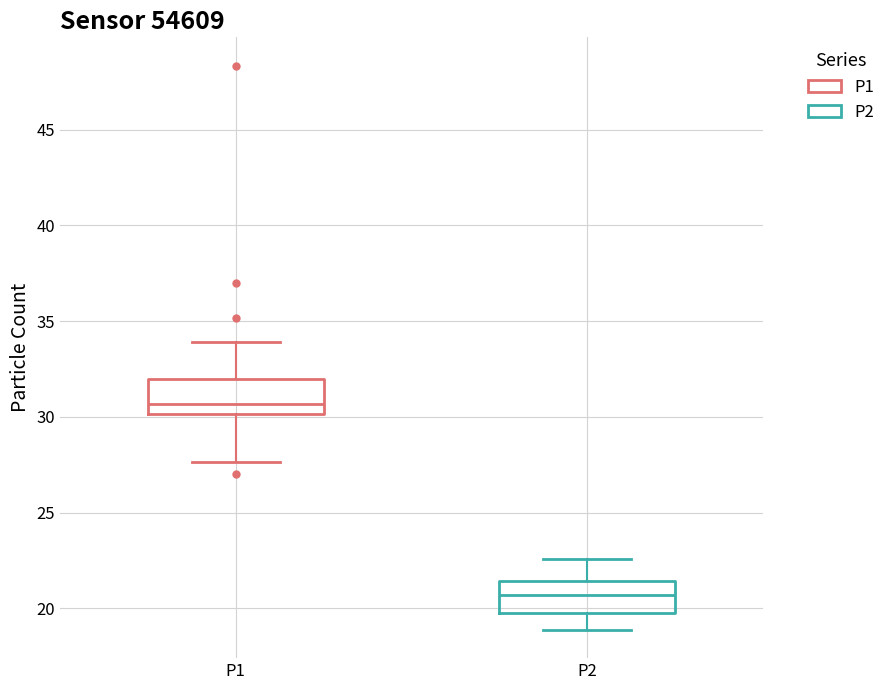

Reading left to right, transcribe this box plot: for each box, give where its median line is, the range the box spans, and where its two whiskers end, as read against the y-axis. The values are not printed on the chart, so give them approximately, as read against the axis.

P1: median 30.5, box 30.0 to 32.0, whiskers 27.5 to 34.0
P2: median 20.5, box 20.0 to 21.5, whiskers 19.0 to 22.5